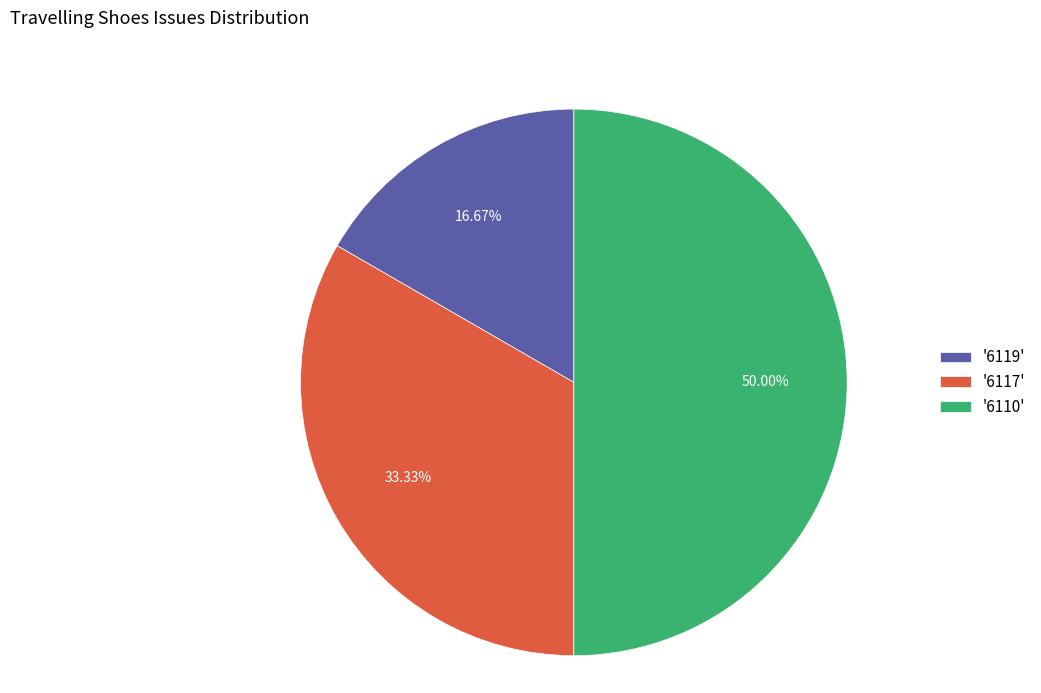

Which slice is the smallest?

'6119'